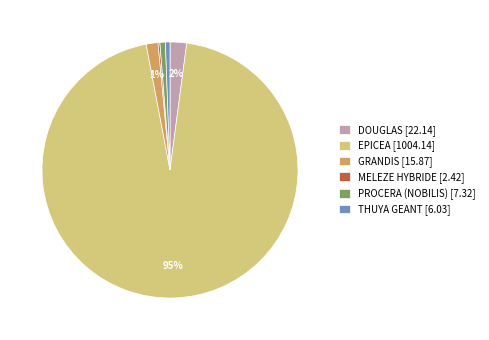

The GRANDIS slice represents 1% of the pie. True or false?

True